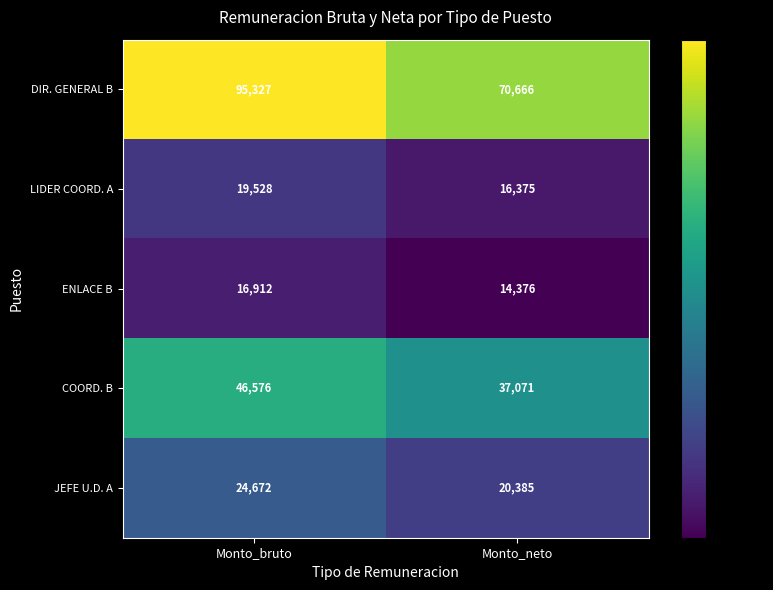

How many data points in JEFE U.D. A are less than 24672?

1